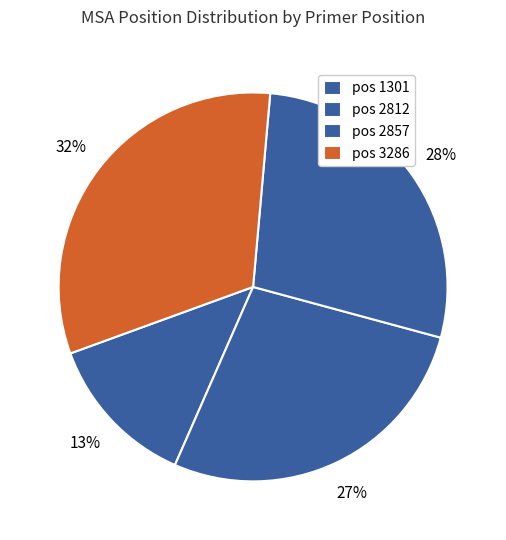

How many slices are in this pie chart?

4